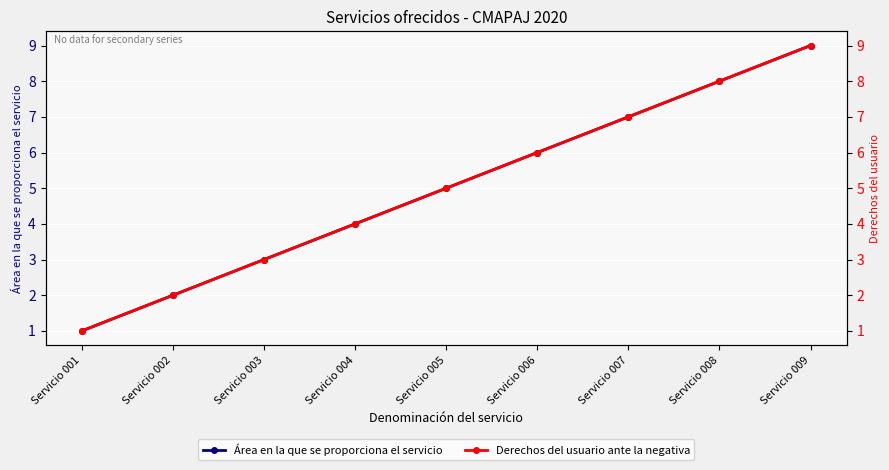

At which label is Área en la que se proporciona el servicio closest to 5?

Servicio 005